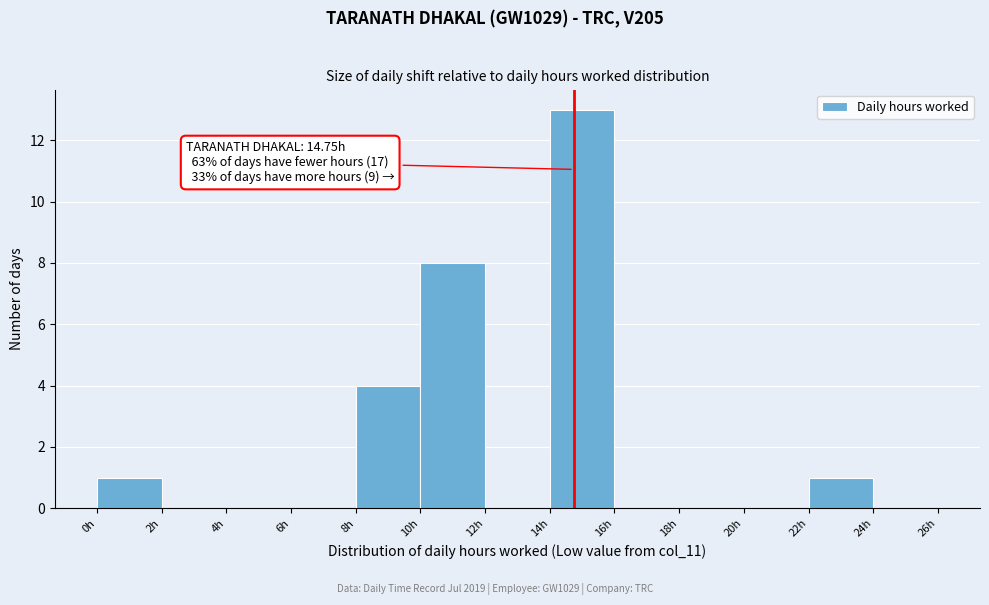

Which range on the x-axis has the tallest bar?

14 to 16